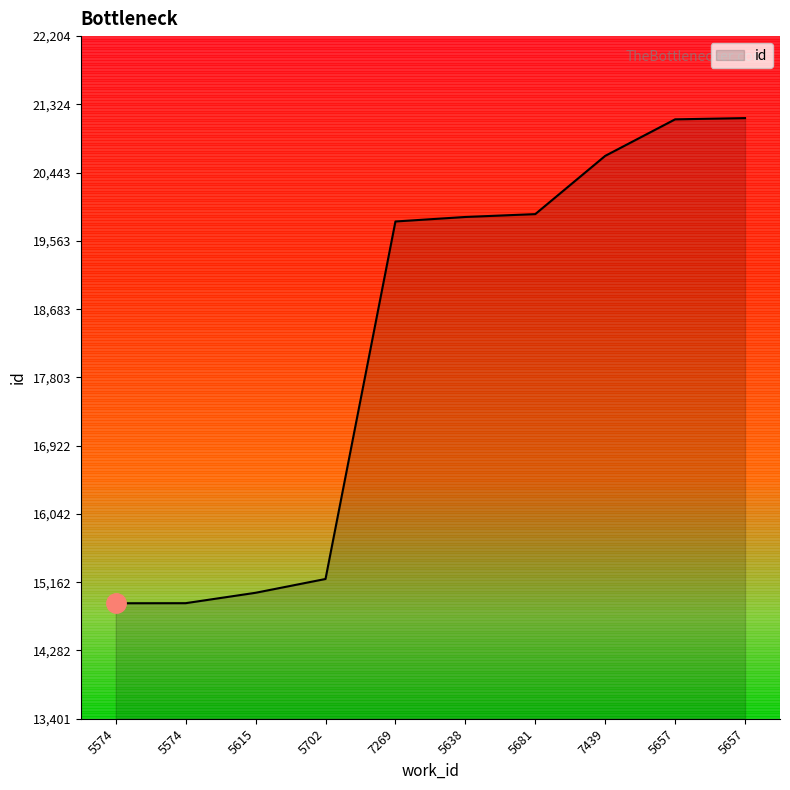

The value at 5702 is 15204. True or false?

True